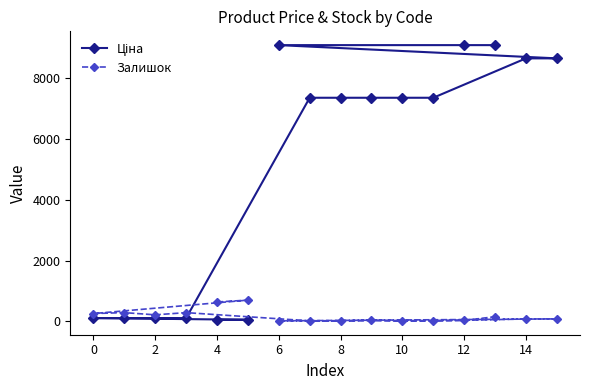

How many values in the Залишок series are below 84?

8